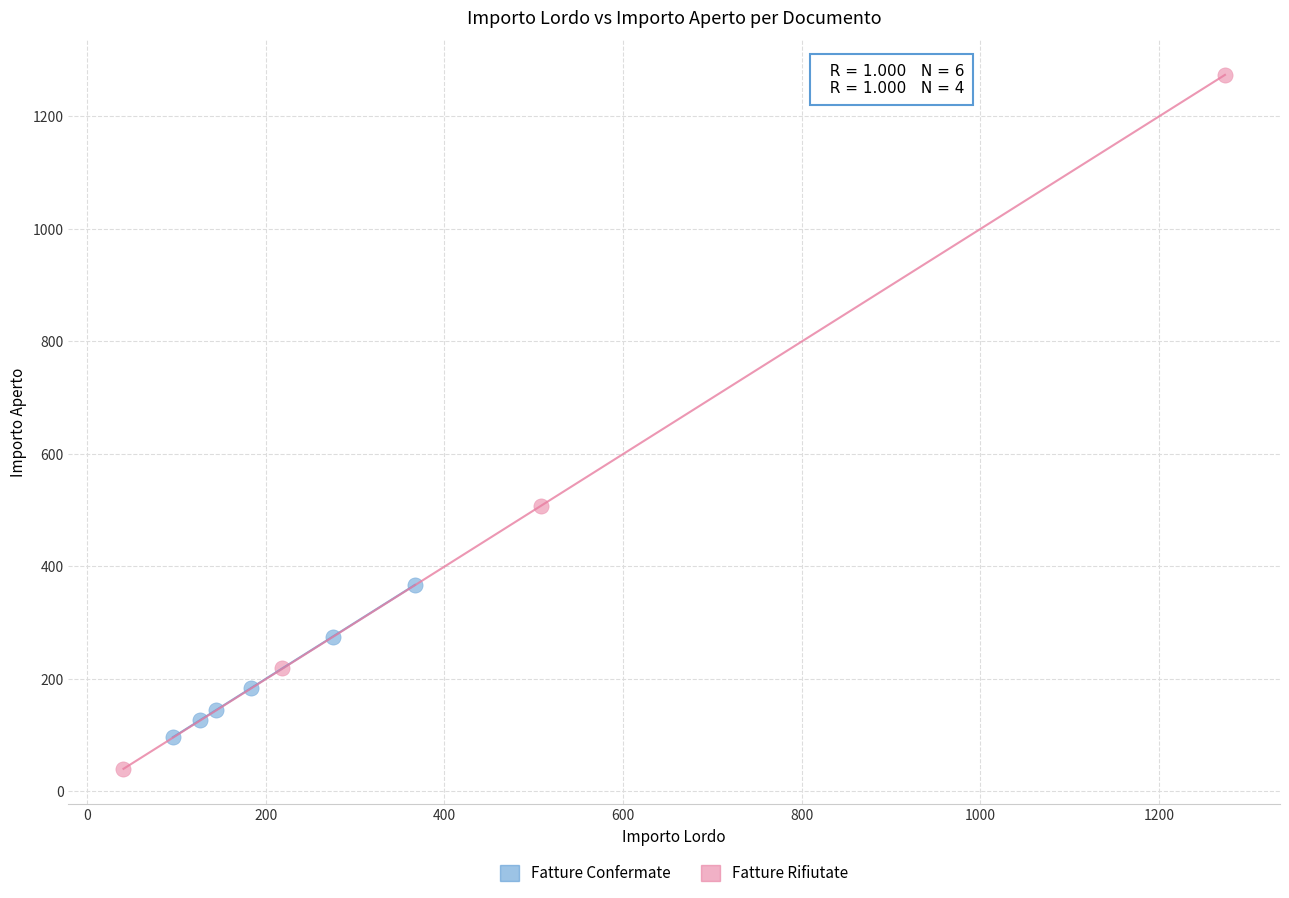

Which series reaches the minimum Y coordinate?

Fatture Rifiutate